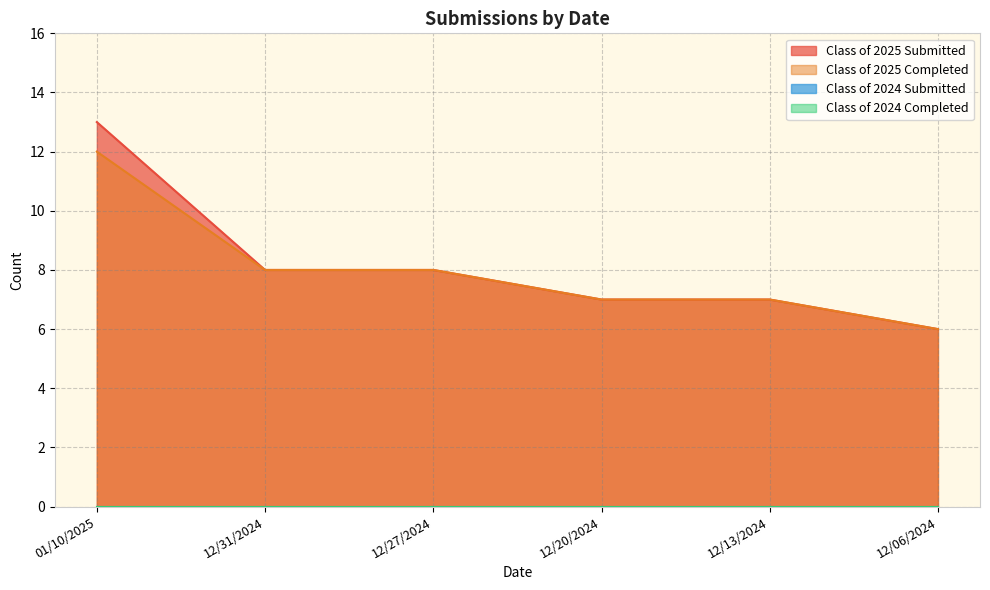

What is the label of the 5th point from the right?

12/31/2024